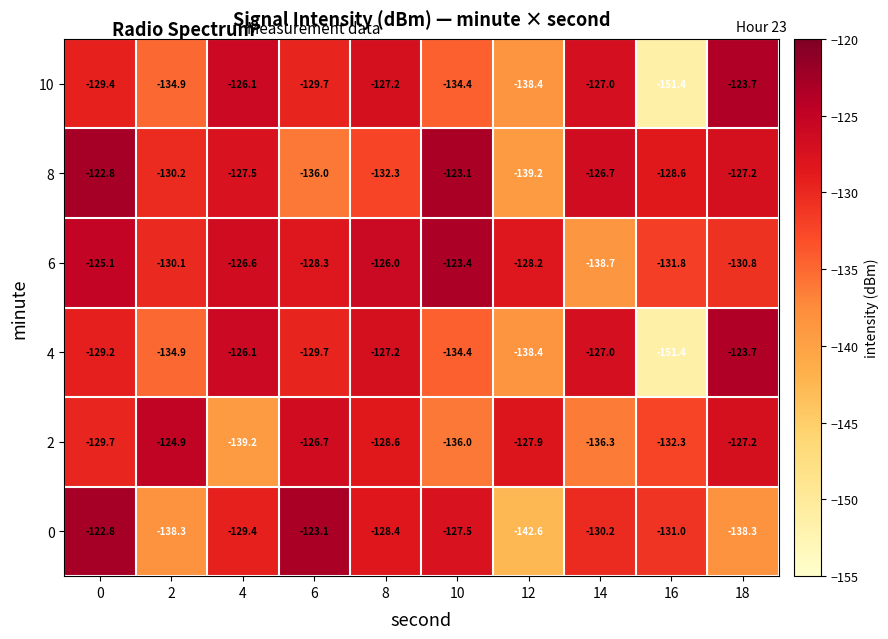

What is the smallest value displayed?

-151.4